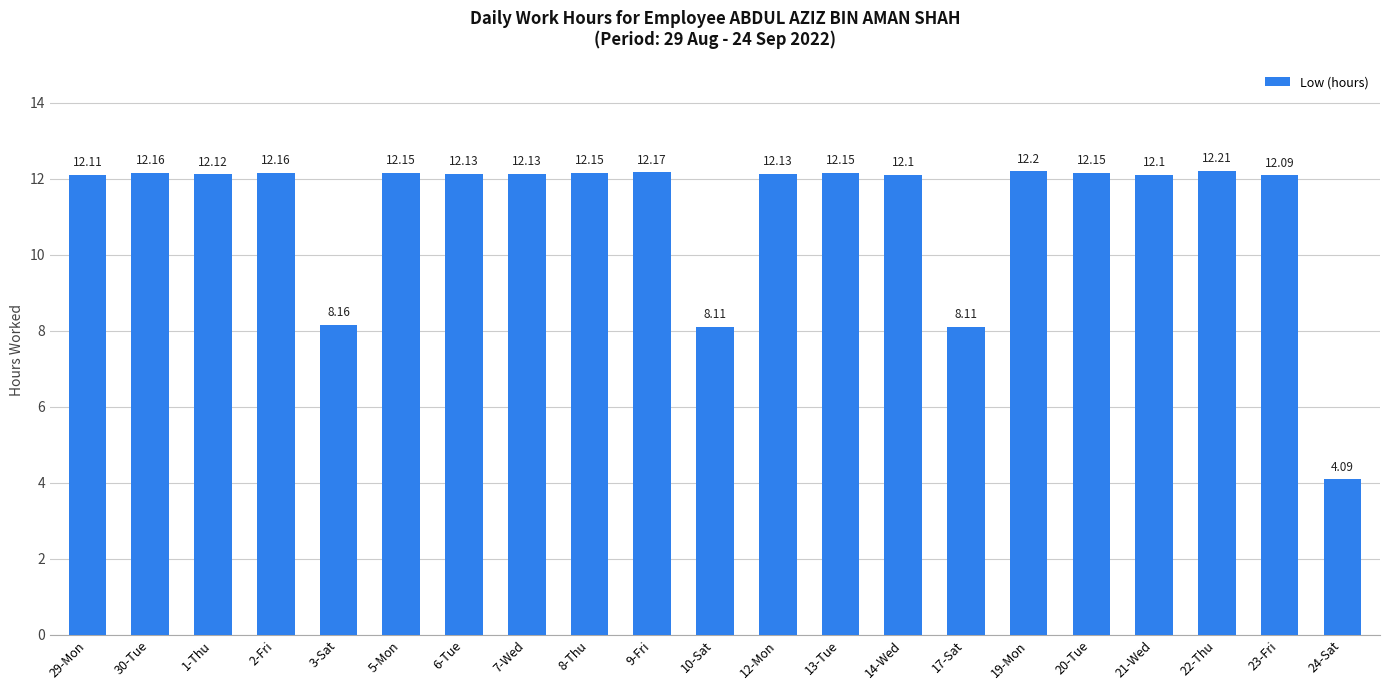

What is the sum of the values at 30-Tue and 21-Wed?

24.3